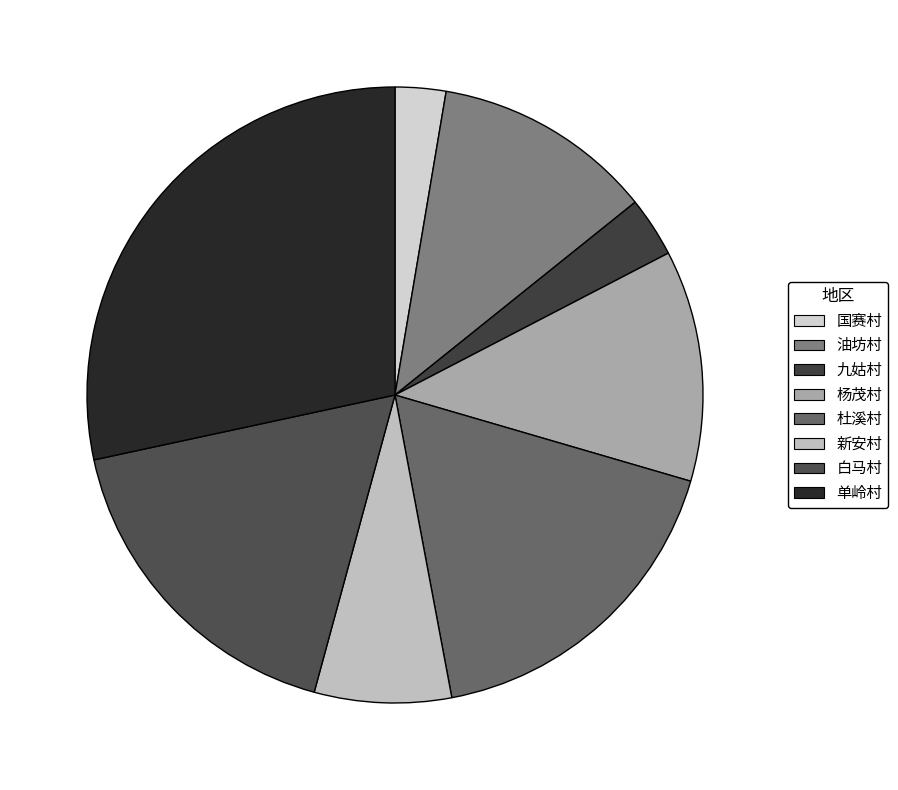

What percentage is the 新安村 slice, to the nearest percent?

7%